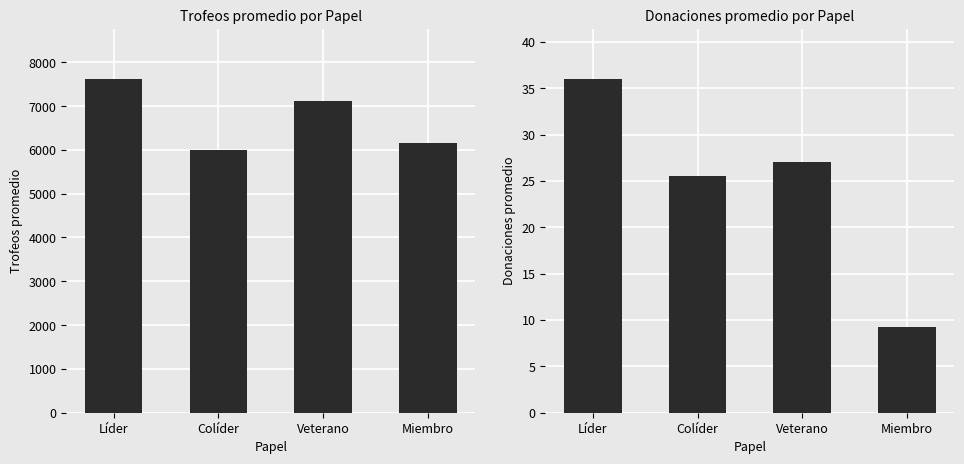

Which series has the largest range (max minus min)?

Trofeos promedio